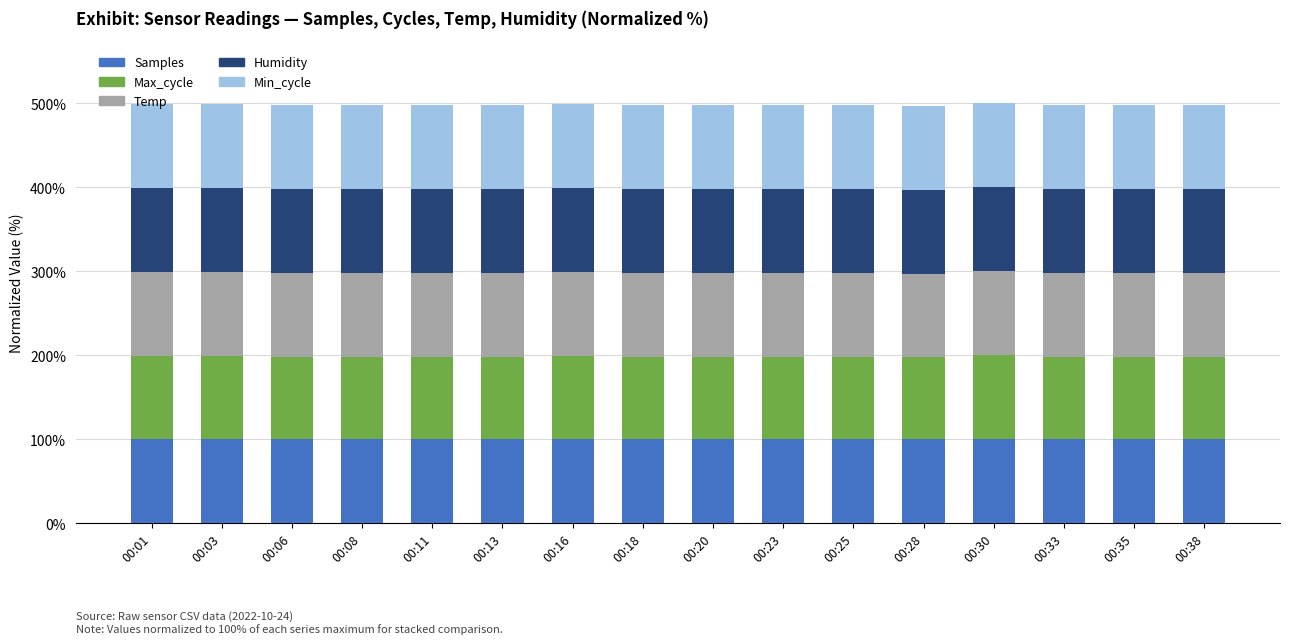

Is it true that Samples equals 100.0 at 00:33?

True